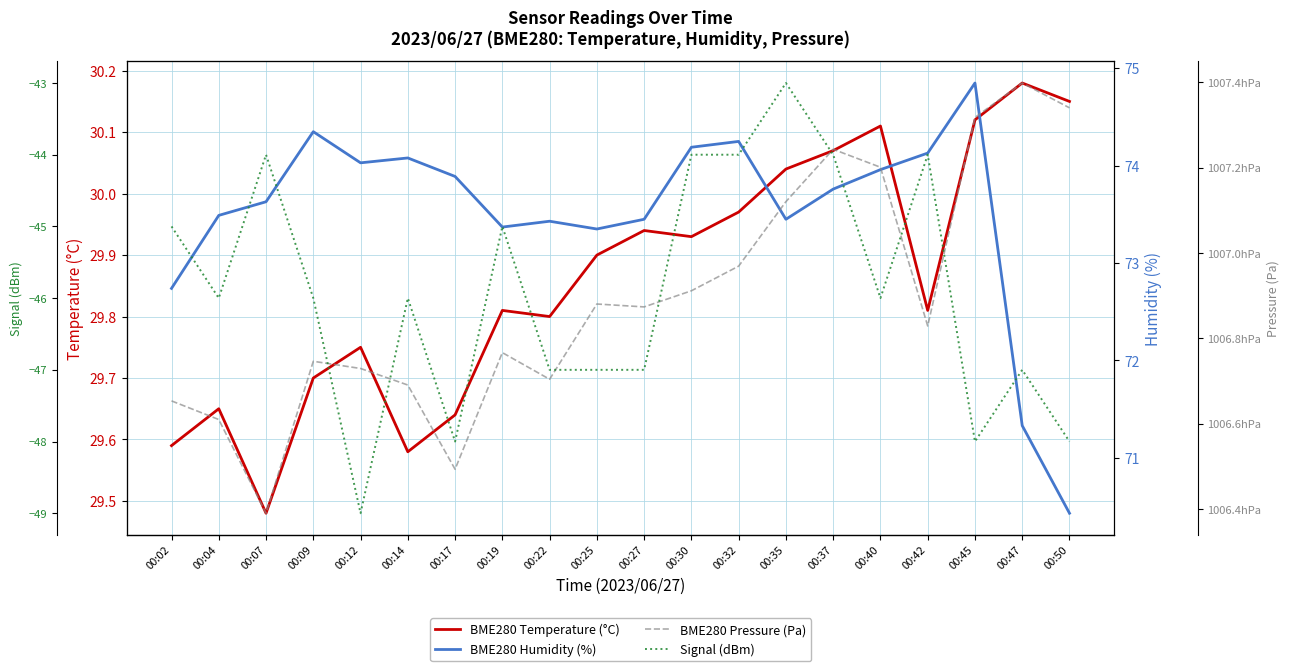

Is this an area chart (filled region under the line)?

No